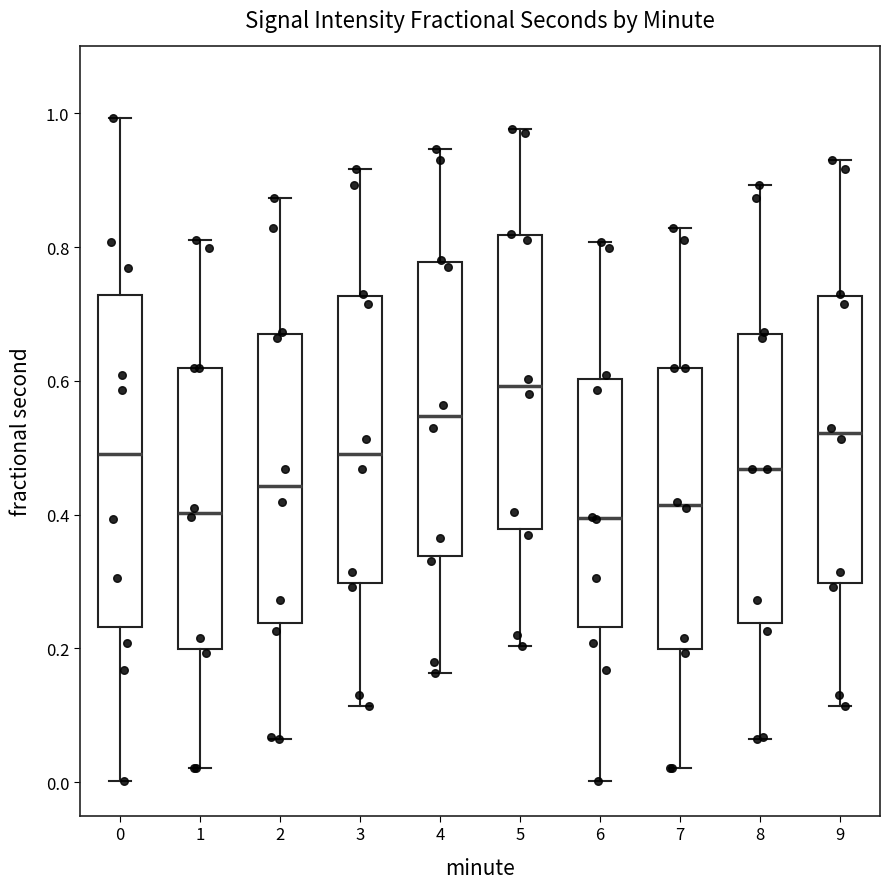

Where does the median line of the box at x = 6 sit on the y-axis? The values are not printed on the chart, so give them approximately, as read against the axis.

0.40